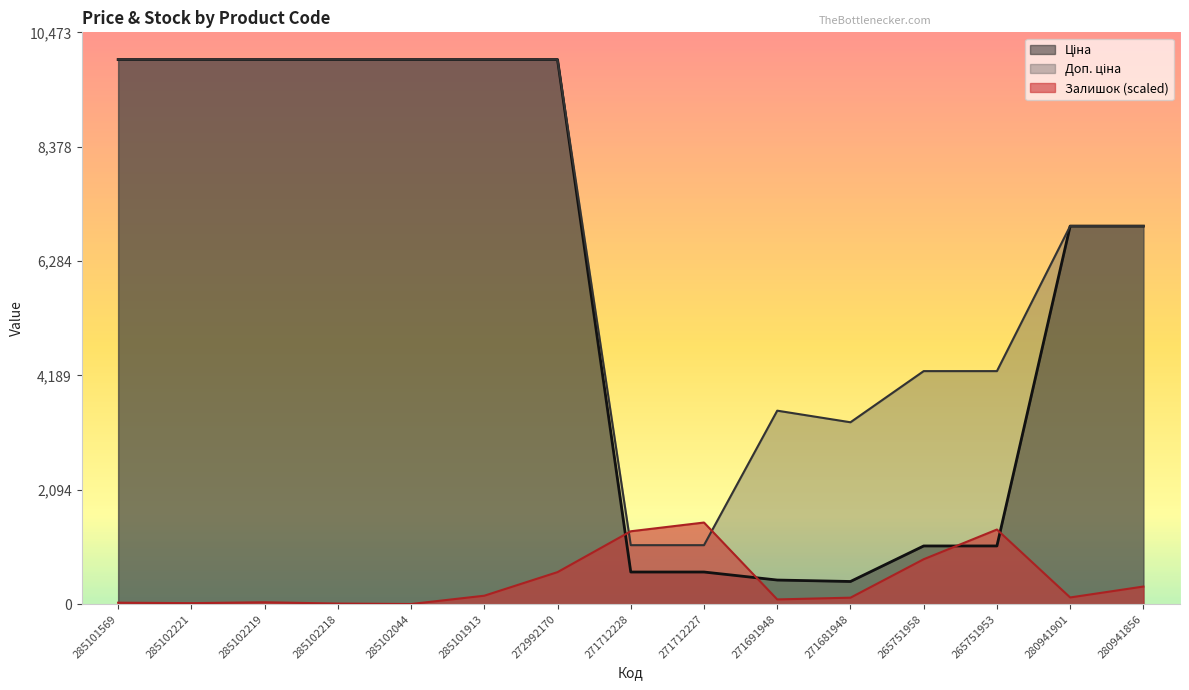

How many series are shown in this chart?

3